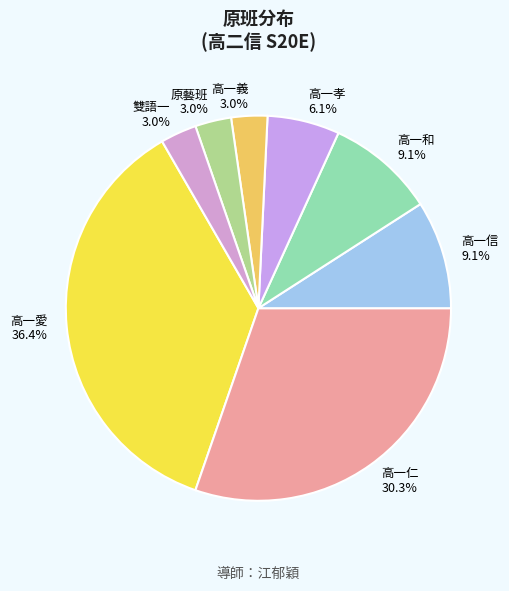

The 雙語一 slice represents 10% of the pie. True or false?

False